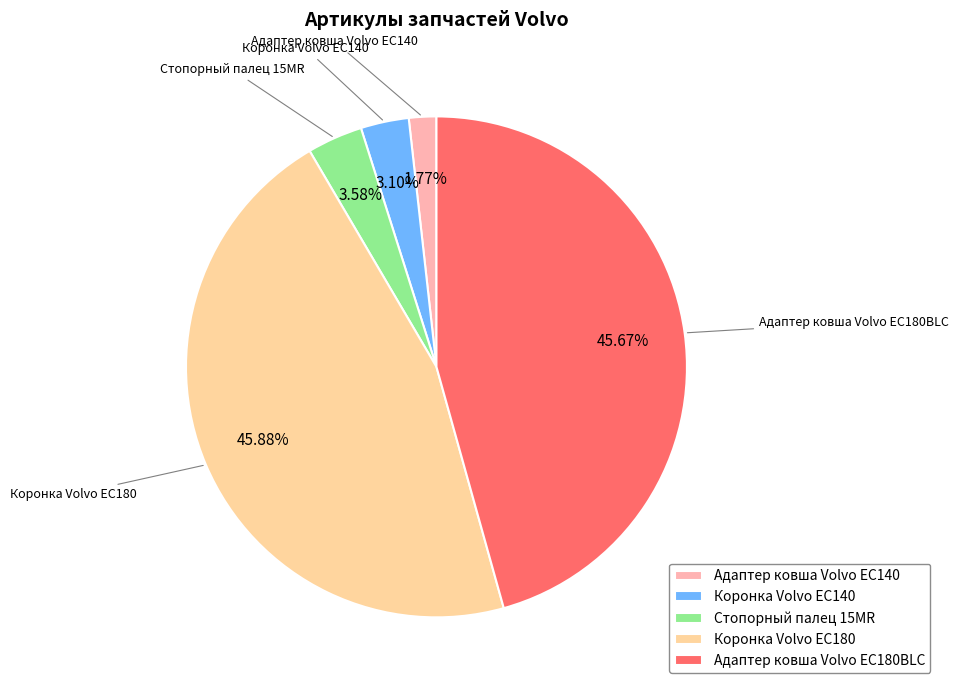

What is the smallest slice in the pie chart?

Адаптер ковша Volvo EC140